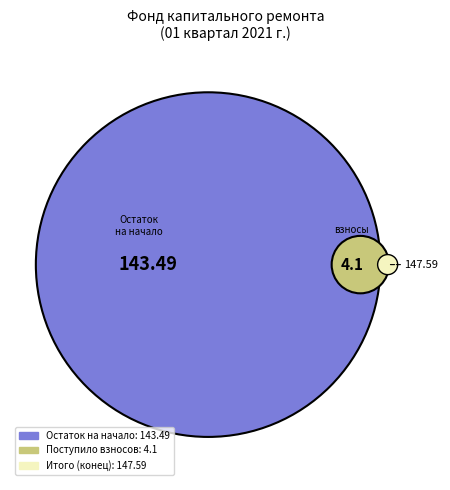

True or false: Поступило в отчетном периоде accounts for 3% of the total.

True